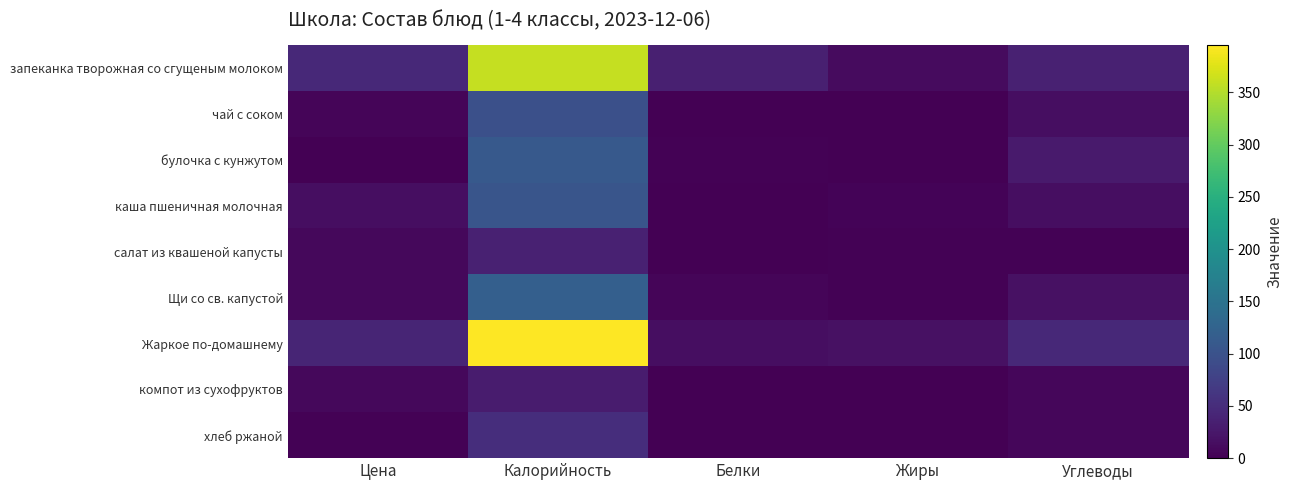

Rank the series by their maximum value, from lowest to highest.

компот из сухофруктов, салат из квашеной капусты, хлеб ржаной, чай с соком, каша пшеничная молочная, булочка с кунжутом, Щи со св. капустой, запеканка творожная со сгущеным молоком, Жаркое по-домашнему